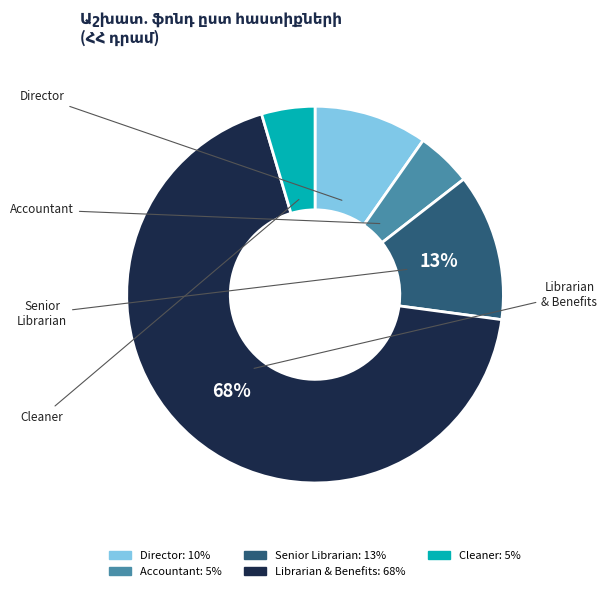

To the nearest percent, what is the average slice percentage?

20%